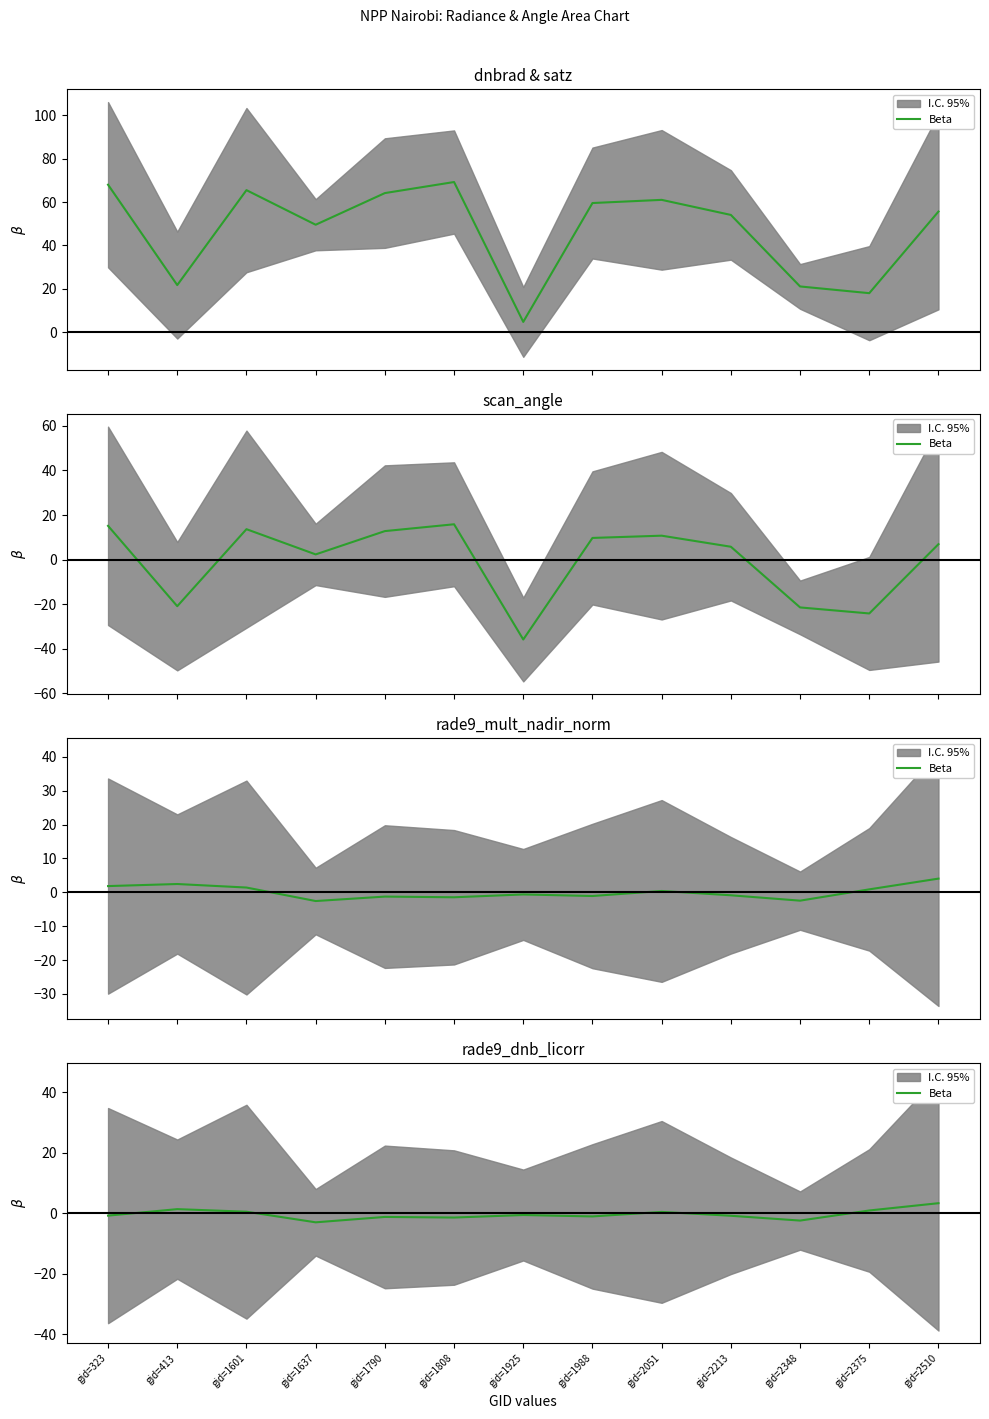

Read the value at gid=1601.

0.5